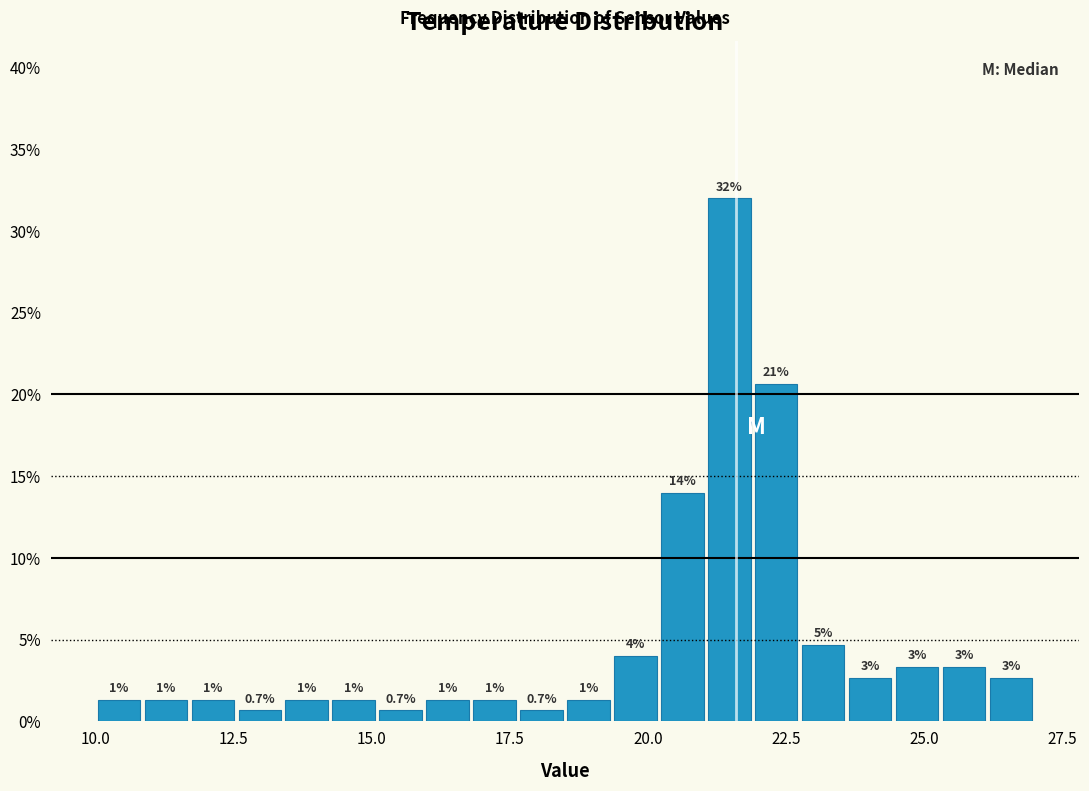

Around what value on the x-axis is the tallest bar? Give the approximate position of its centre, as read against the axis.

21.5